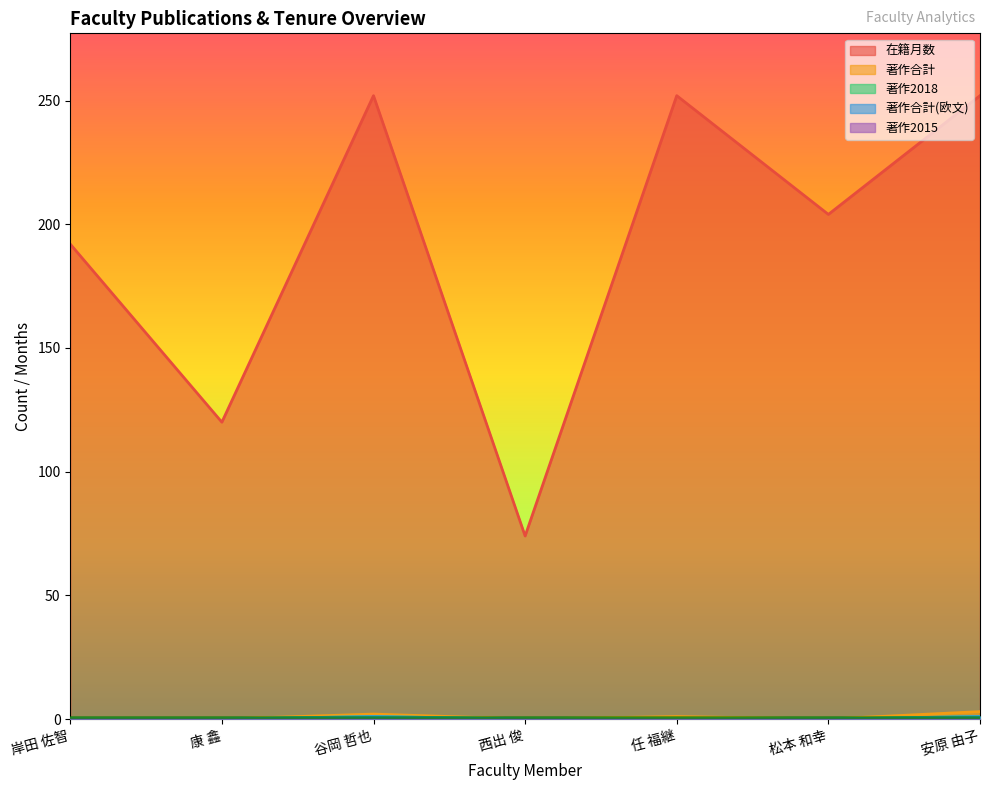

True or false: 著作2018 and 著作合計 cross at least once.

False